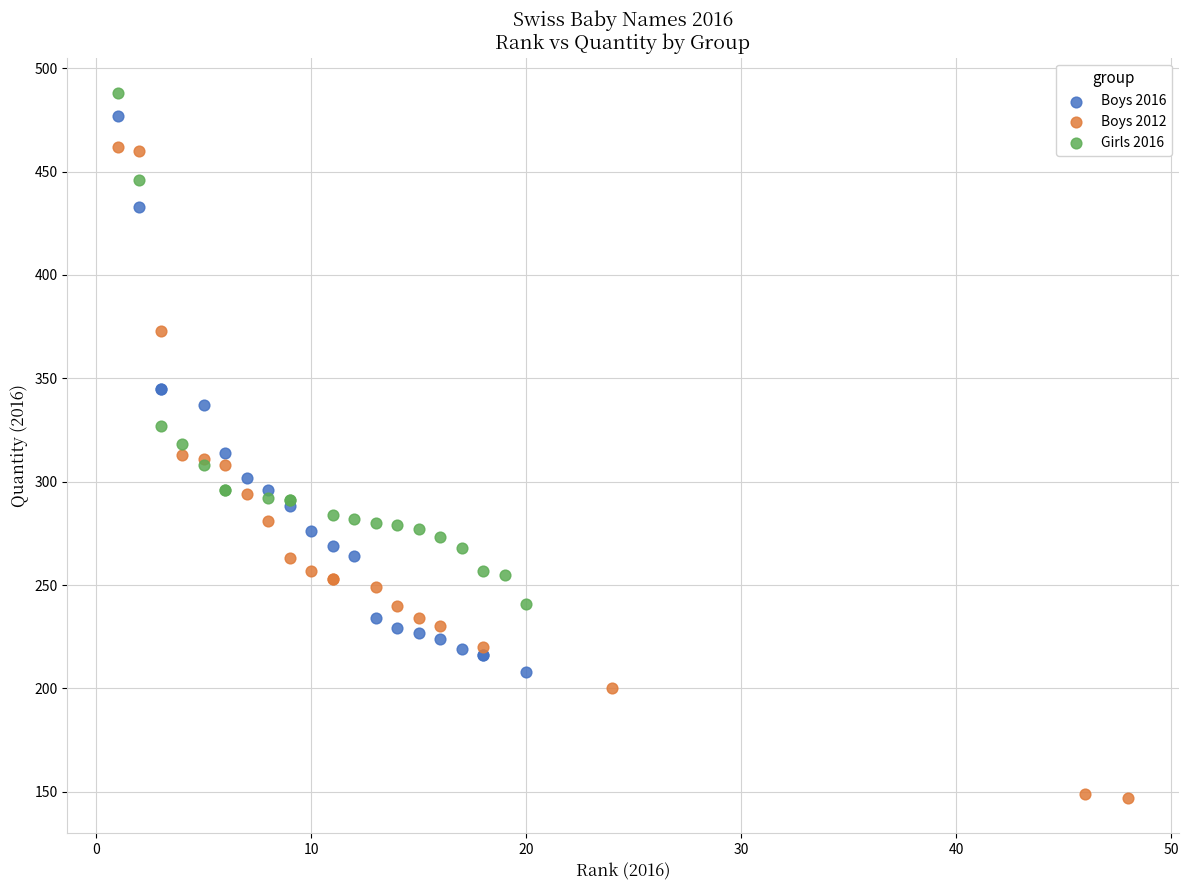

Which series reaches the minimum Y coordinate?

Boys 2012